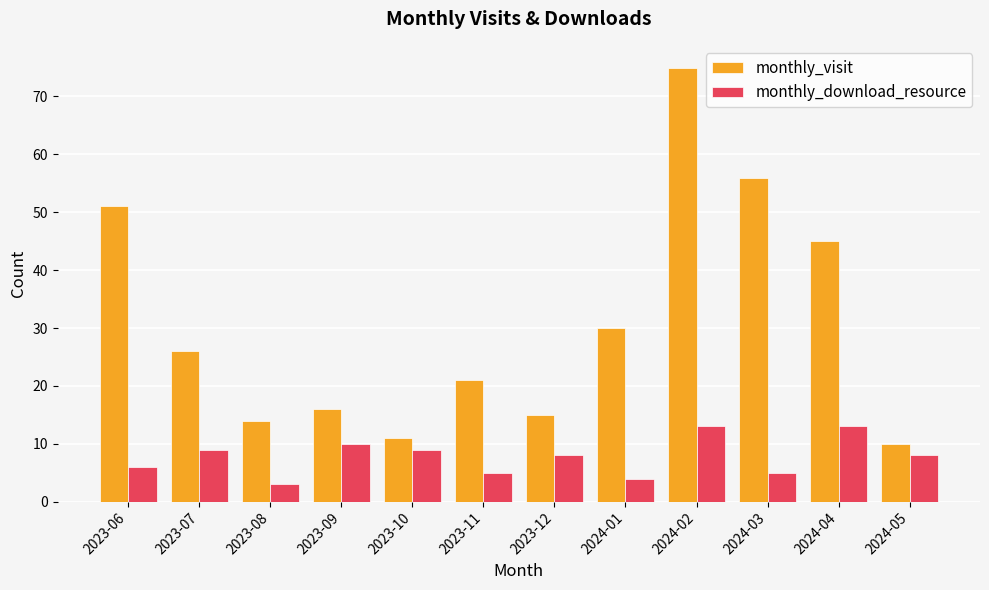

List the series in order of their overall mean, highest first.

monthly_visit, monthly_download_resource